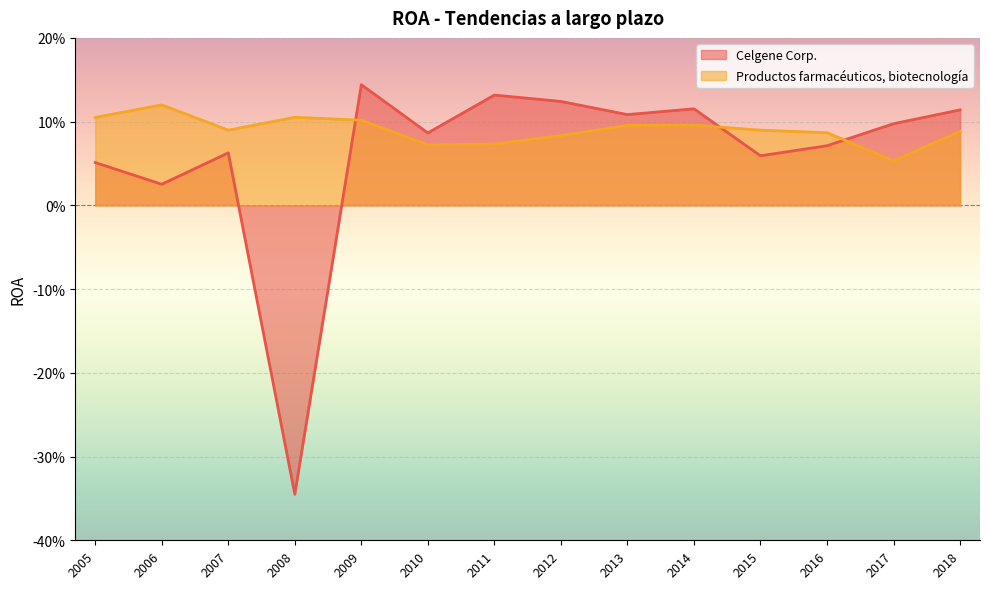

How many interior local peaks does the Productos farmacéuticos, biotecnología series have?

3